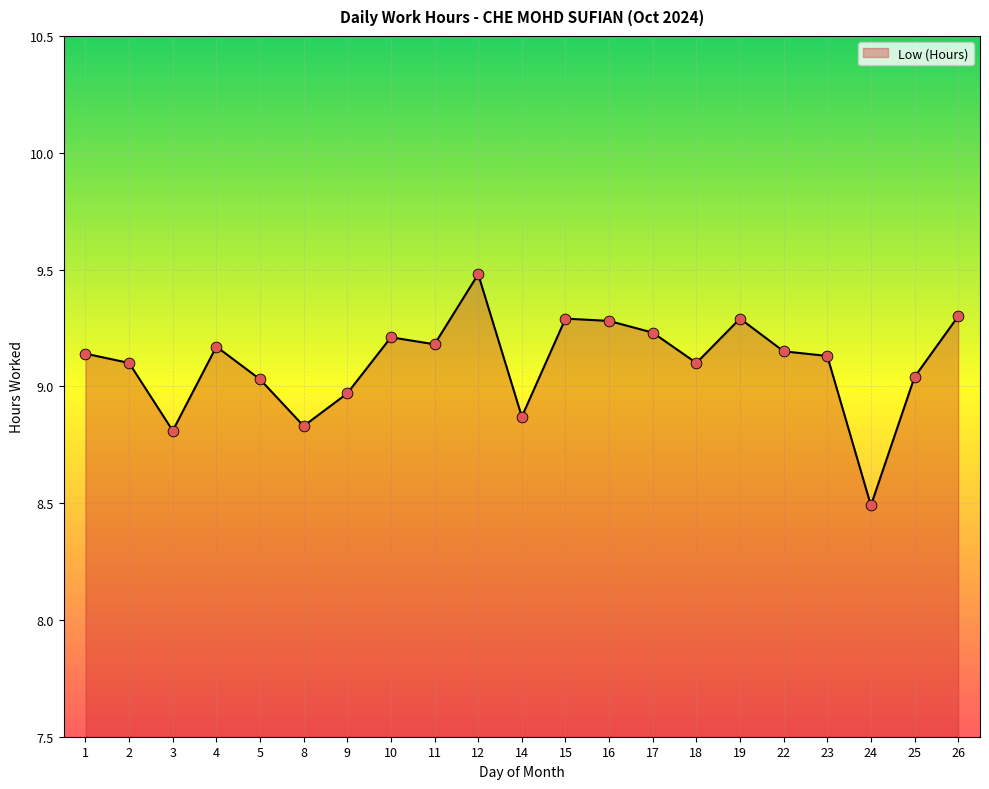

What is the change in value from 16 to 25?

-0.2